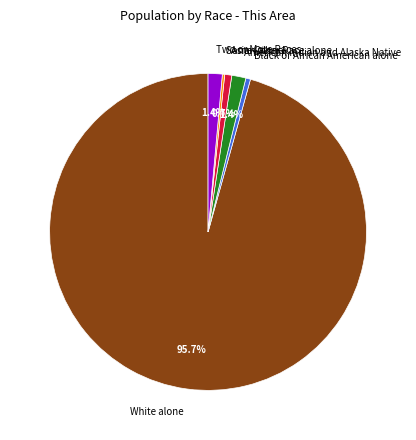

Is there any slice that represents more than half of the pie?

Yes